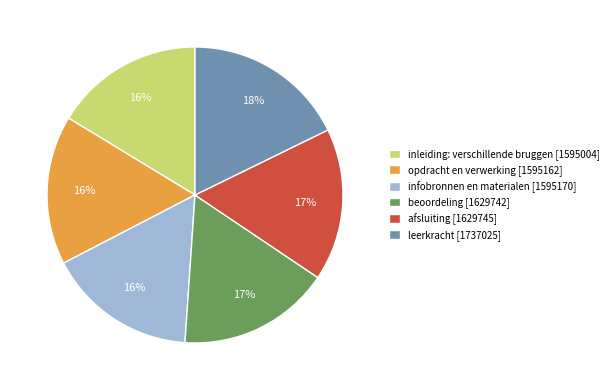

Which category has the biggest portion of the pie?

leerkracht [1737025]